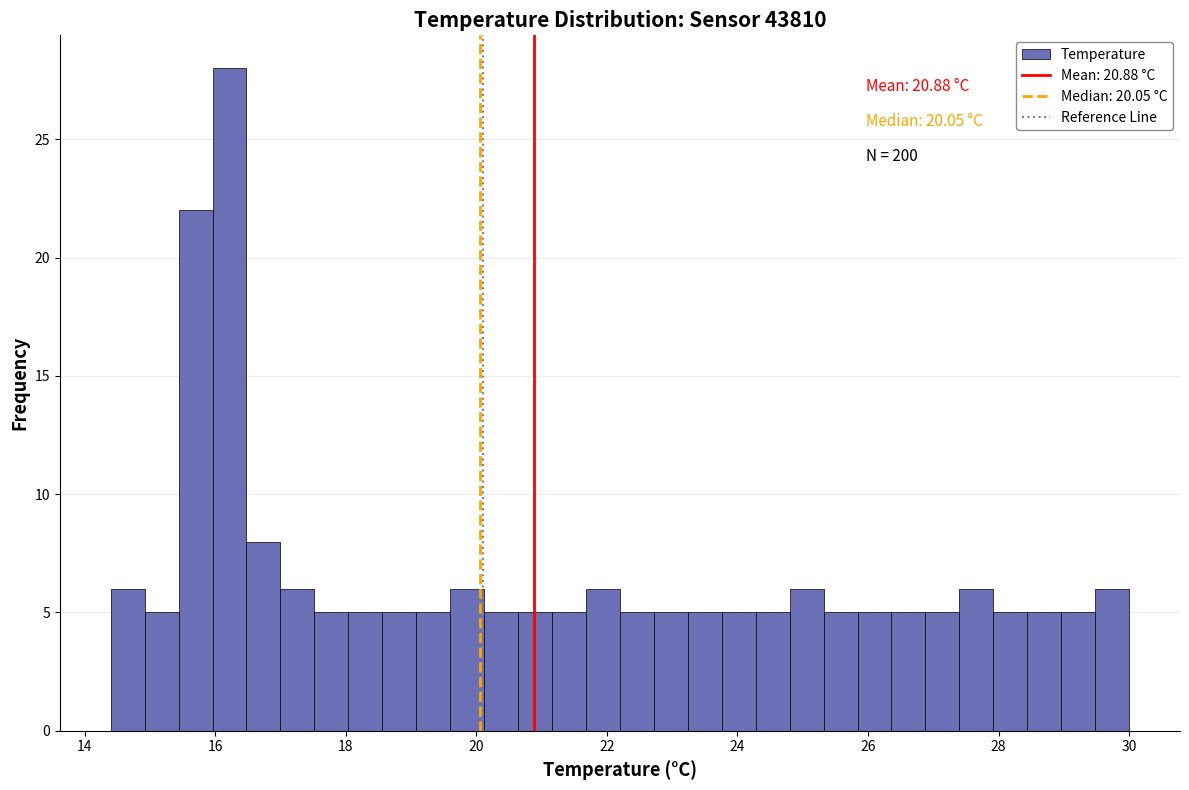

Around what value on the x-axis is the tallest bar? Give the approximate position of its centre, as read against the axis.

16.2